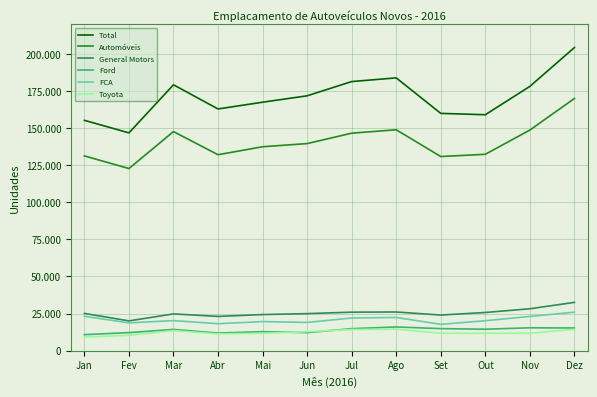

Where is the first local minimum for Automóveis?

Fev